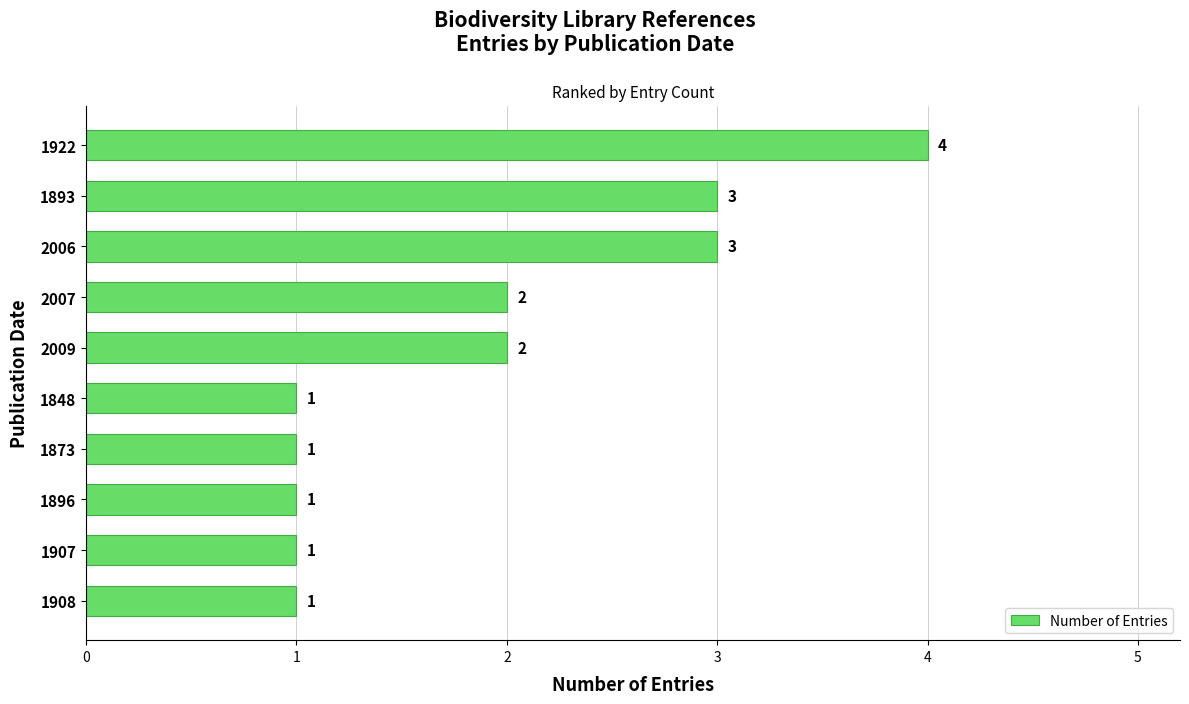

How many bars are there in total?

10